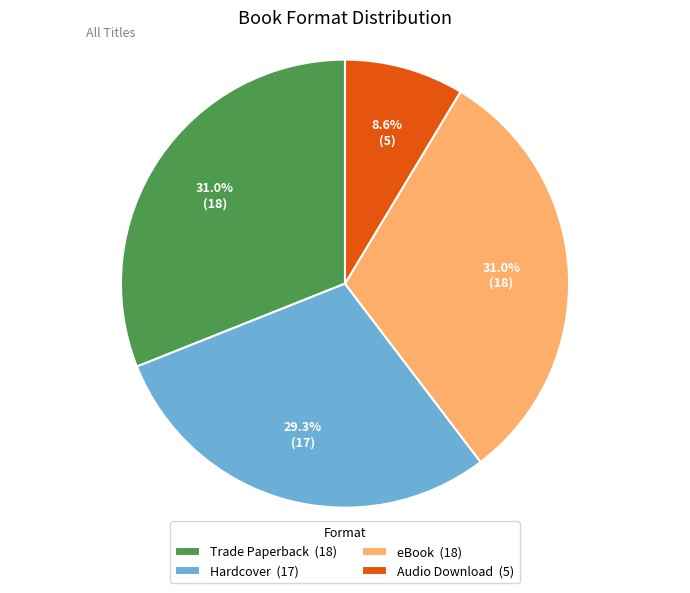

Is the sum of eBook (18) and Hardcover (17) greater than half?

Yes